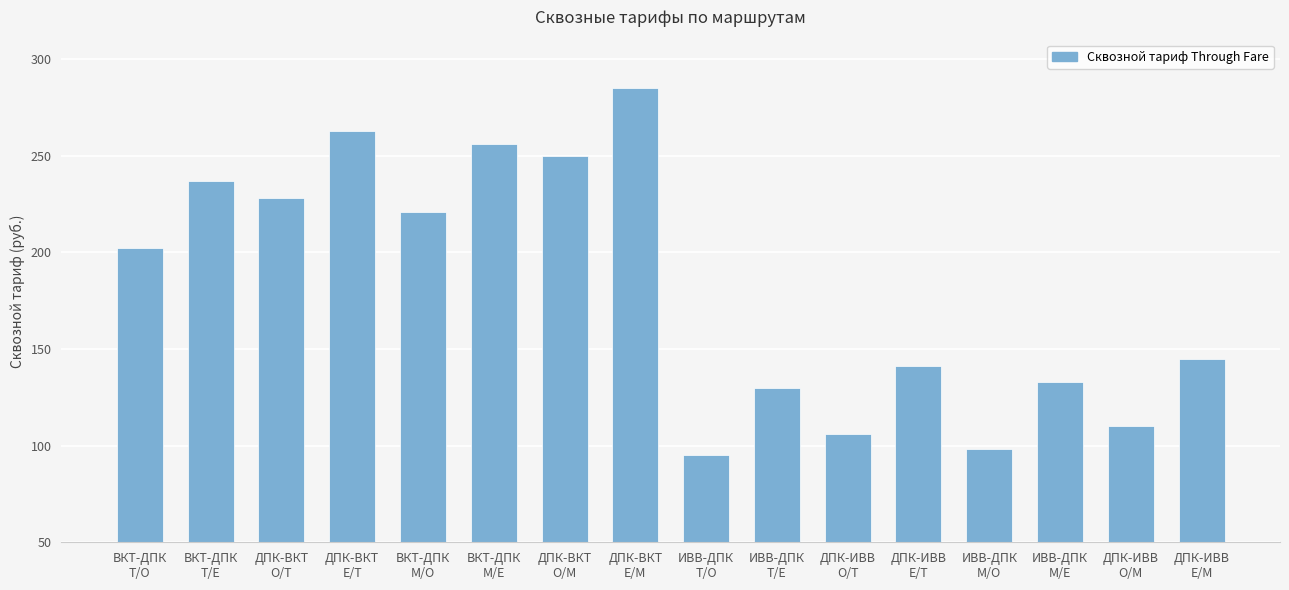

What position from the left is ДПК-ВКТ
O/M?

7